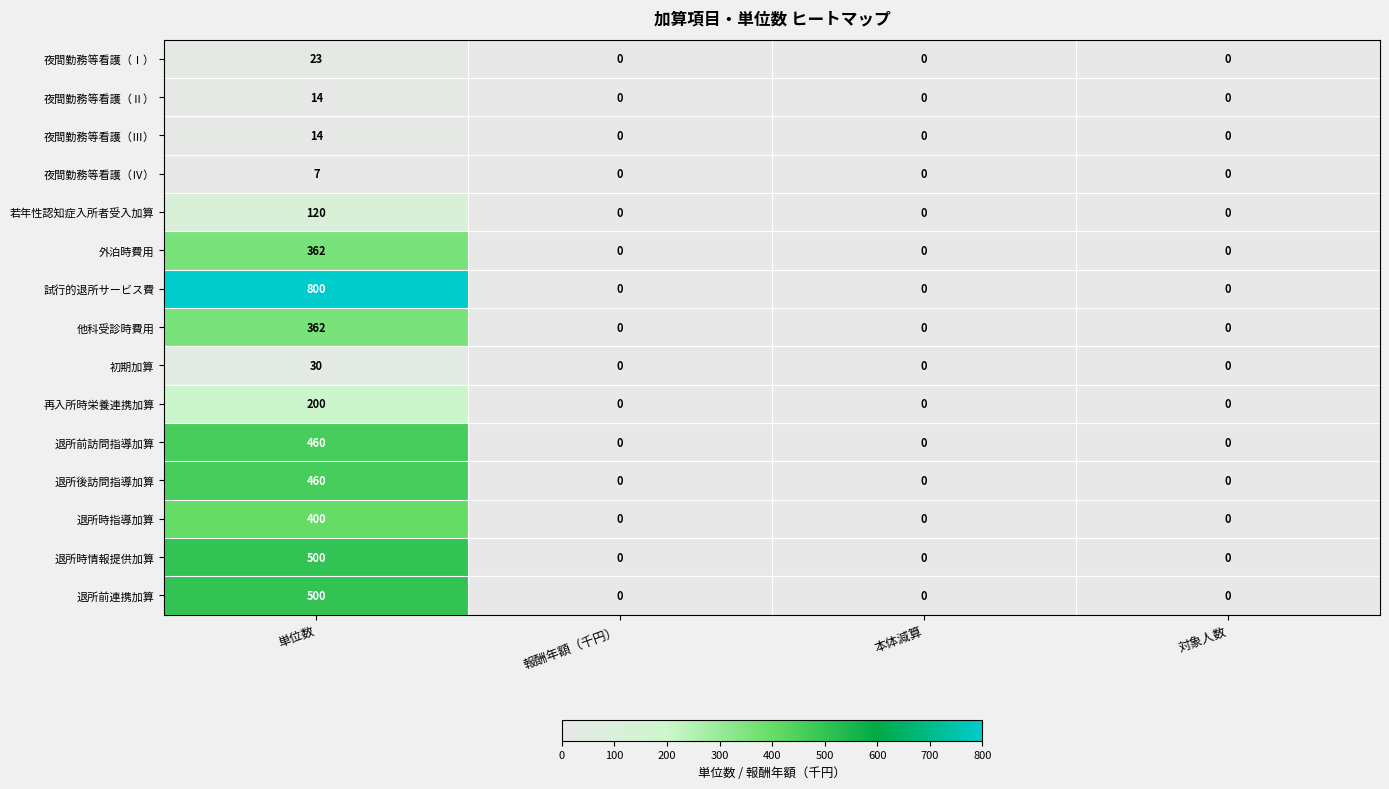

Which series has the largest range (max minus min)?

試行的退所サービス費